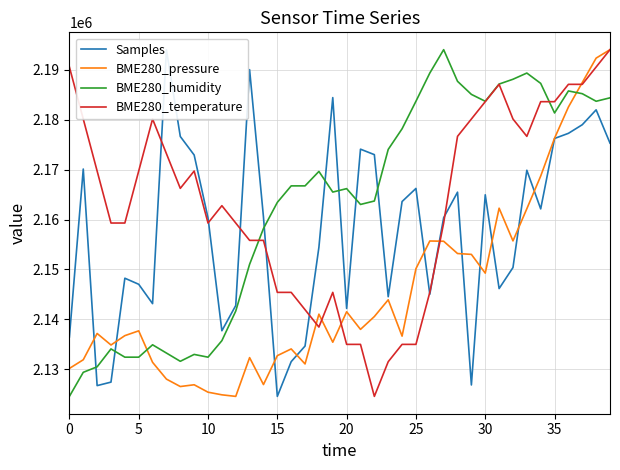

Rank the series by their maximum value, from lowest to highest.

Samples, BME280_pressure, BME280_humidity, BME280_temperature